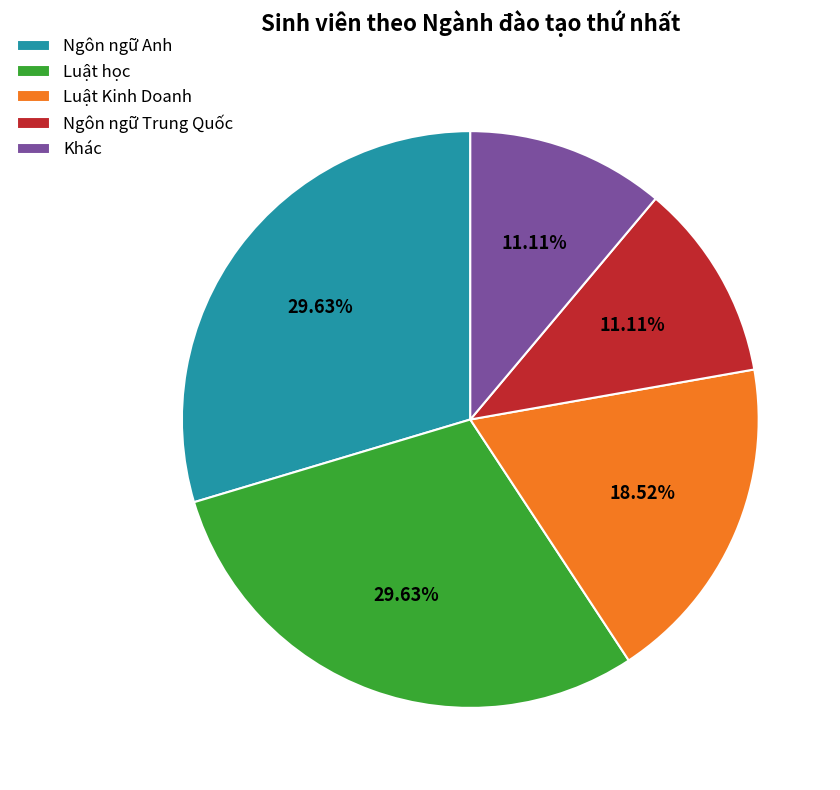

Does Luật học account for over 50% of the chart?

No